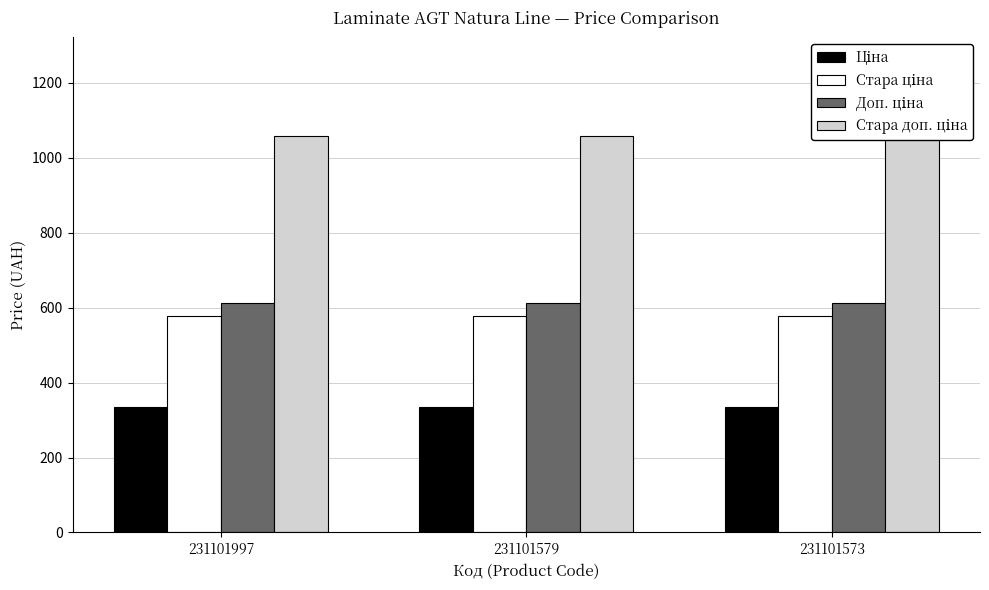

Which category has the lowest value in the Ціна series?

231101997